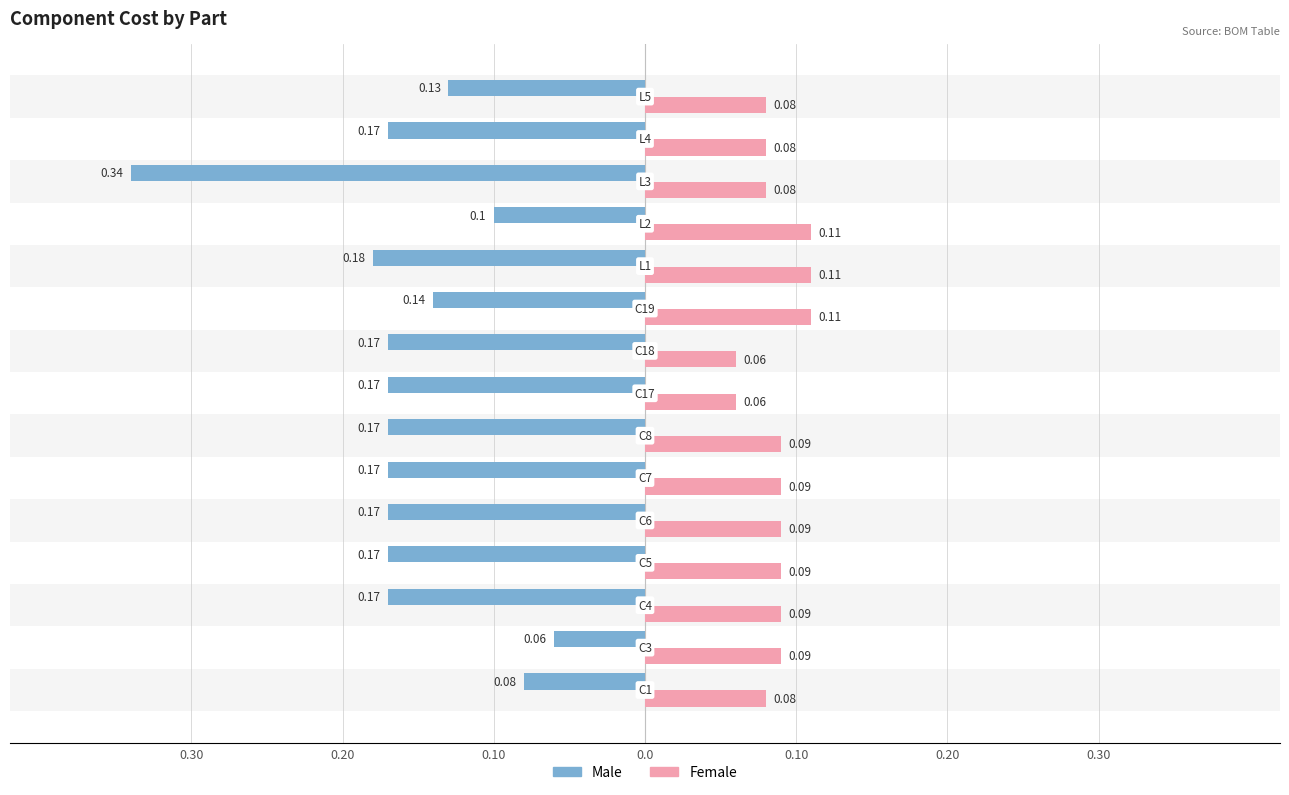

Is it true that Female equals 0.0 at 10?

False